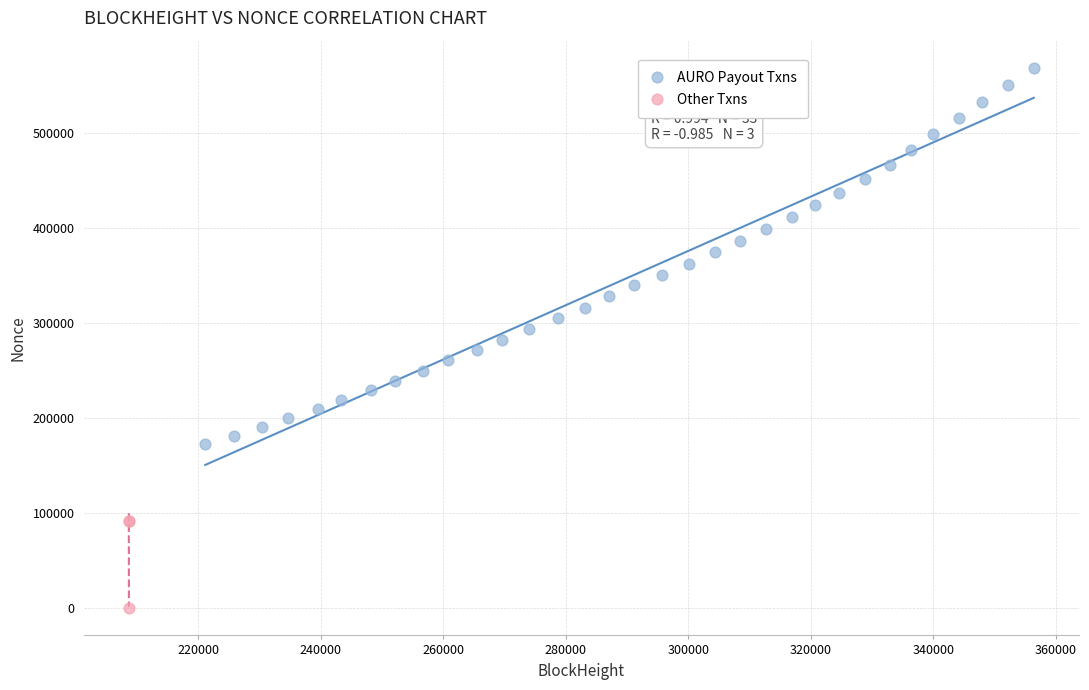

What are all the series names shown in the legend?

AURO Payout Txns, Other Txns